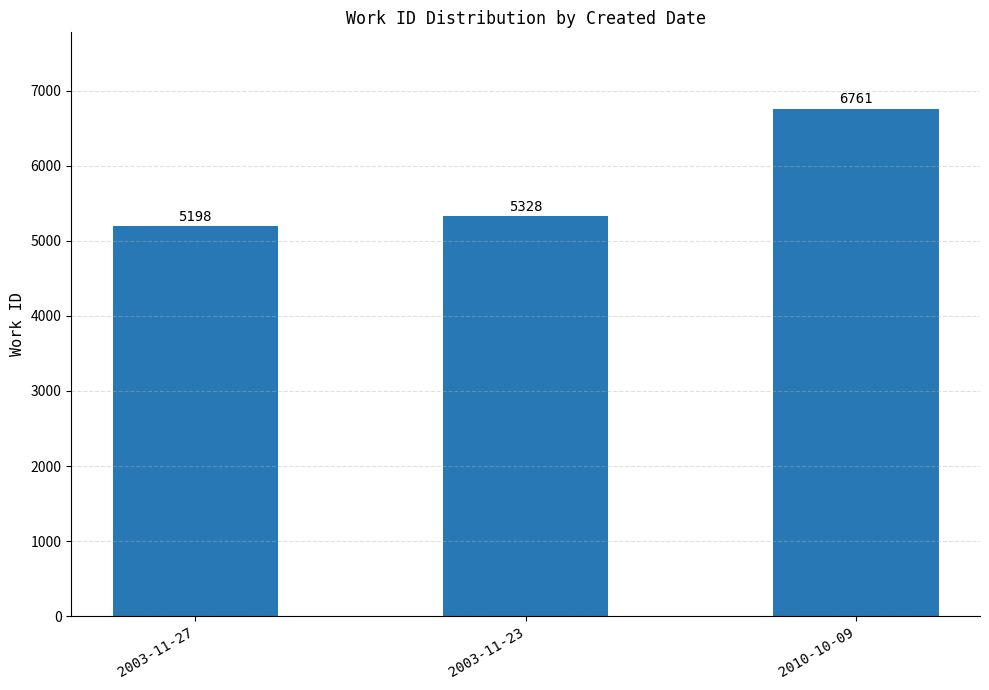

Count the number of data series in this chart.

1